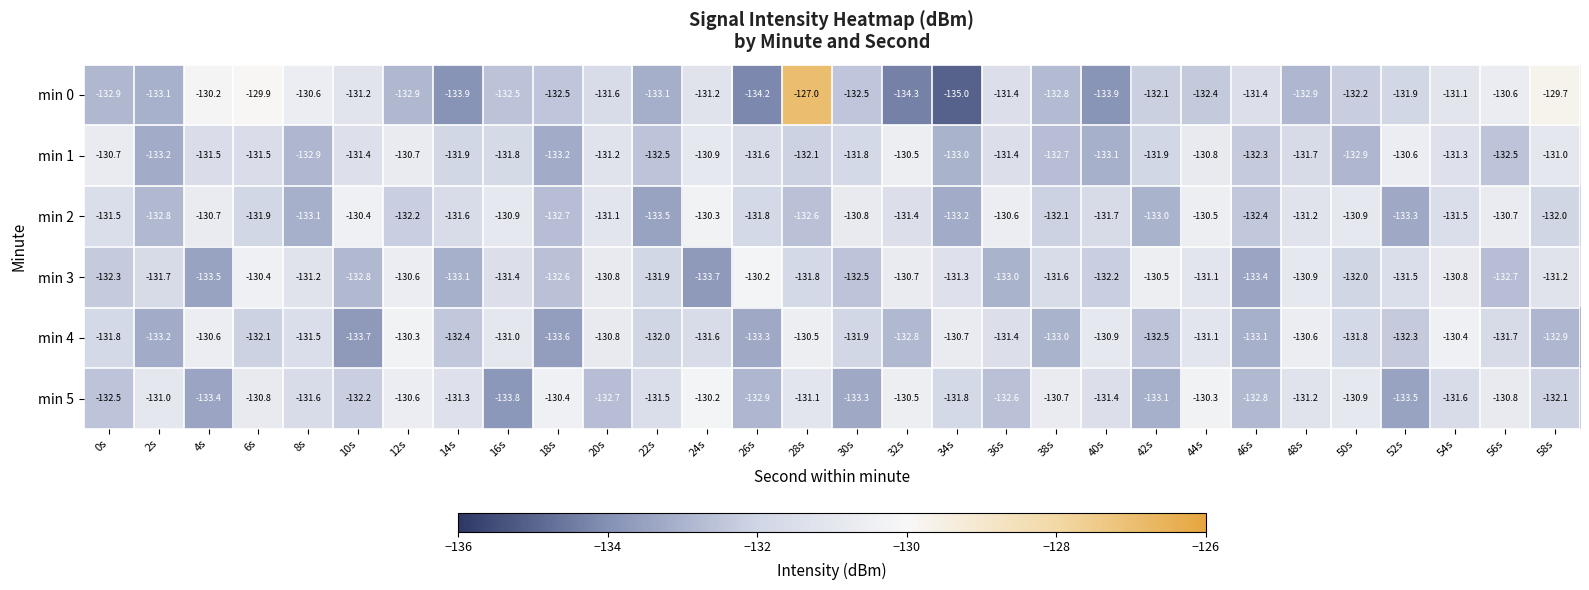

Rank the series at 24s from lowest to highest value.

min 3, min 4, min 0, min 1, min 2, min 5